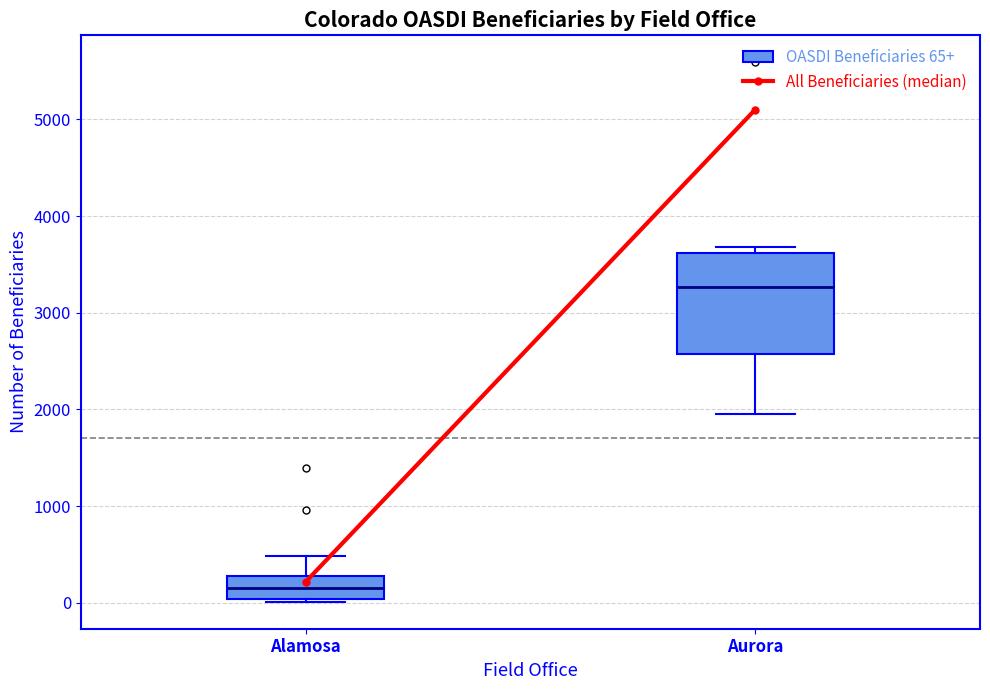

Reading left to right, transcribe this box plot: for each box, give where its median line is, the range the box spans, and where its two whiskers end, as read against the y-axis. The values are not printed on the chart, so give them approximately, as read against the axis.

Alamosa: median 200, box 0 to 300, whiskers 0 (just below the box's lower edge) to 500
Aurora: median 3300, box 2600 to 3600, whiskers 2000 to 3700